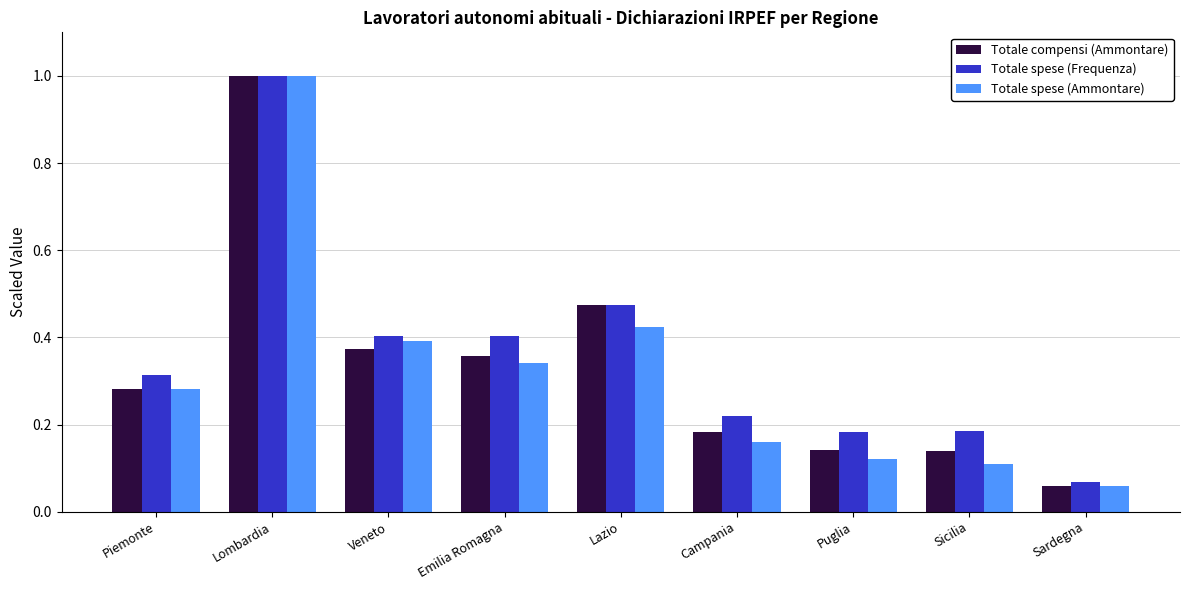

What is the maximum value for Totale spese (Frequenza)?

1.0